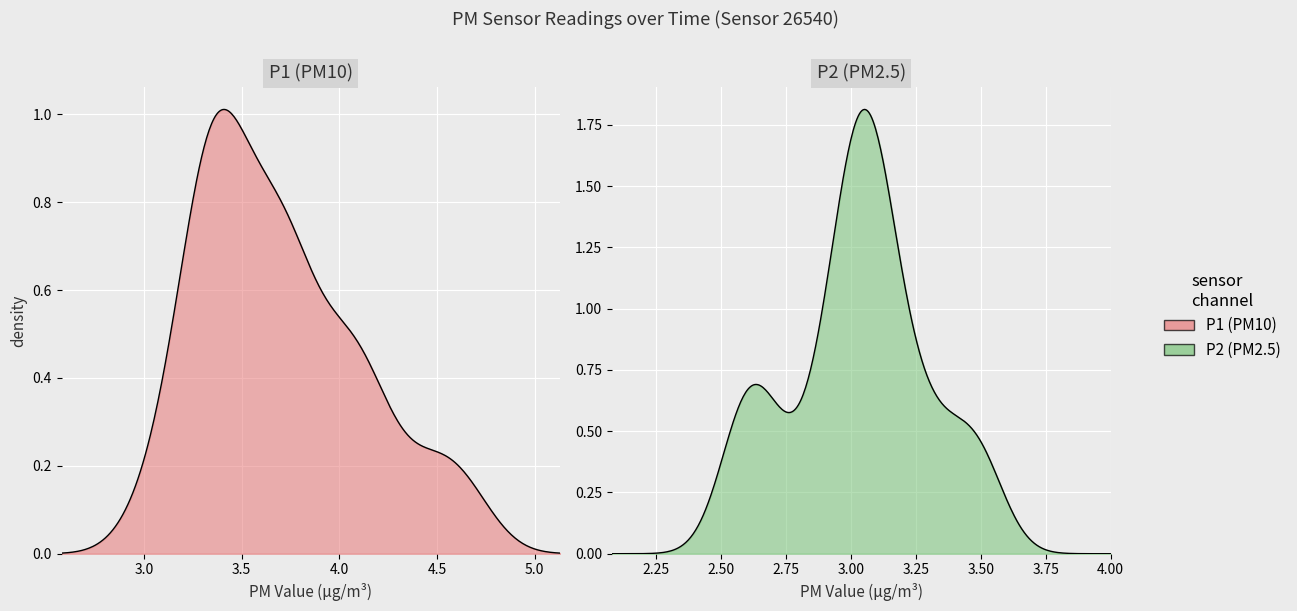

True or false: P2 and P1 intersect in this chart.

False